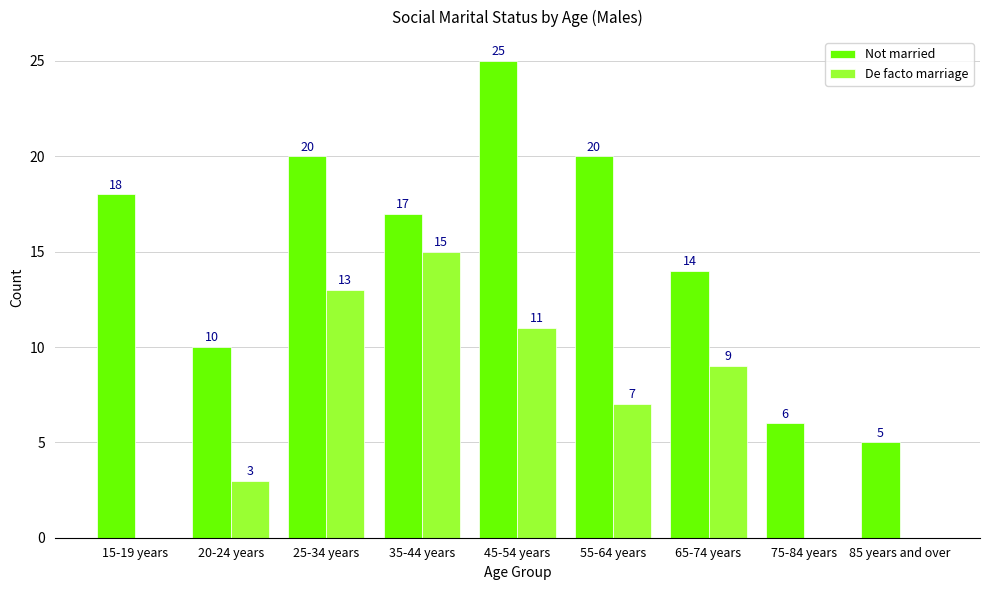

Which series has the largest total across all categories?

Not married